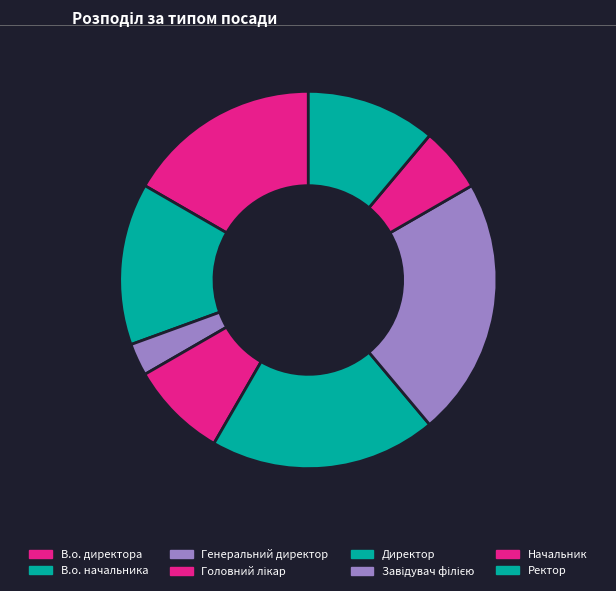

Do В.о. директора and Генеральний директор together represent more than half of the pie?

No